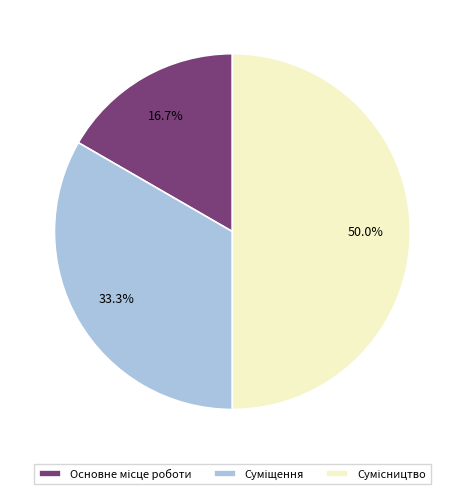

How many slices are in this pie chart?

3